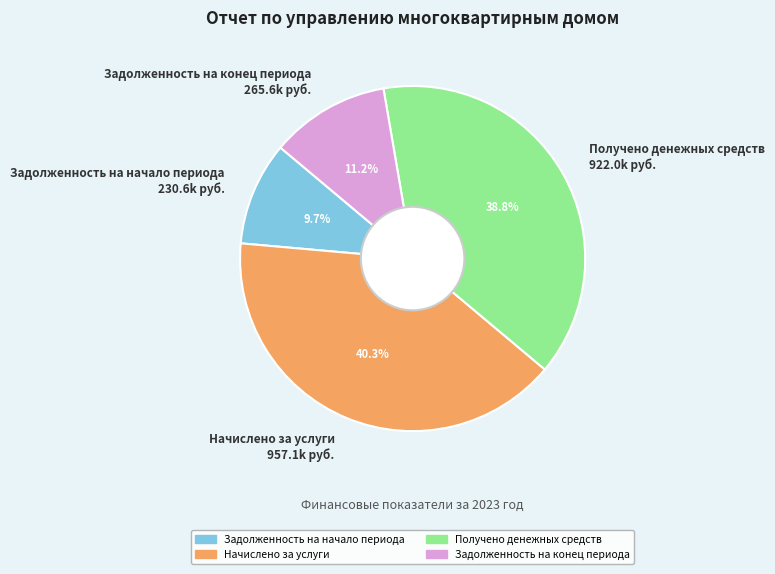

Which slice is the largest?

Начислено за услуги